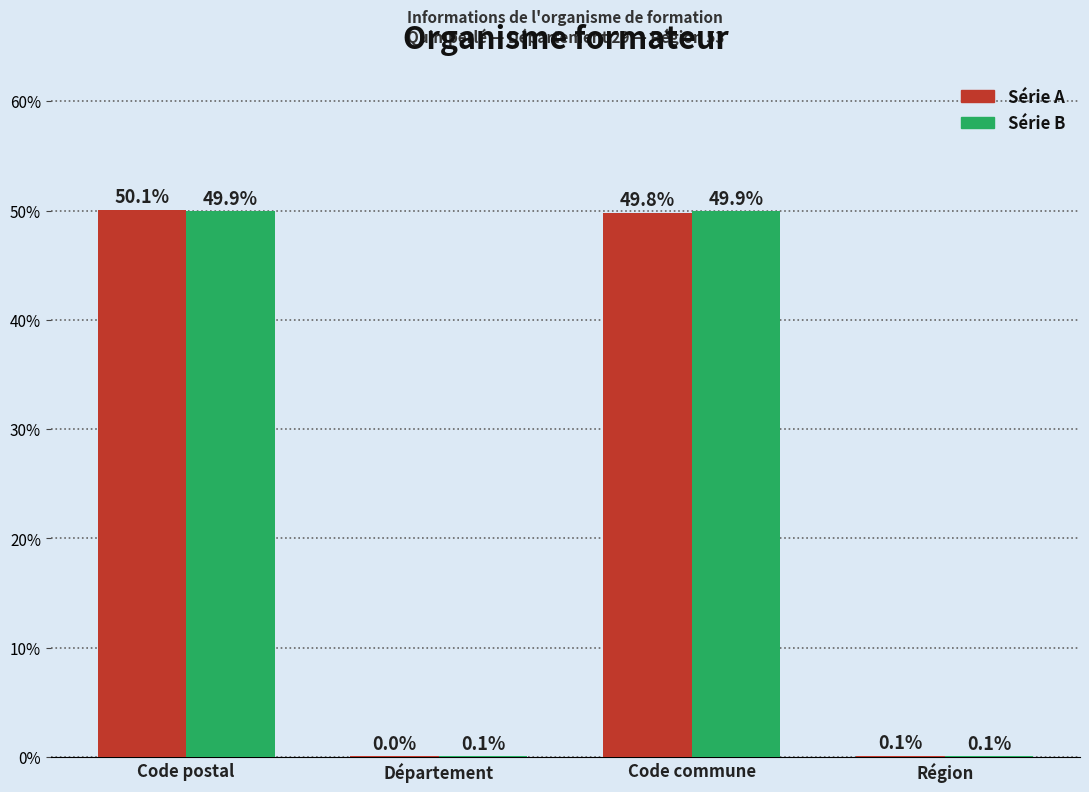

Are the bars horizontal?

No